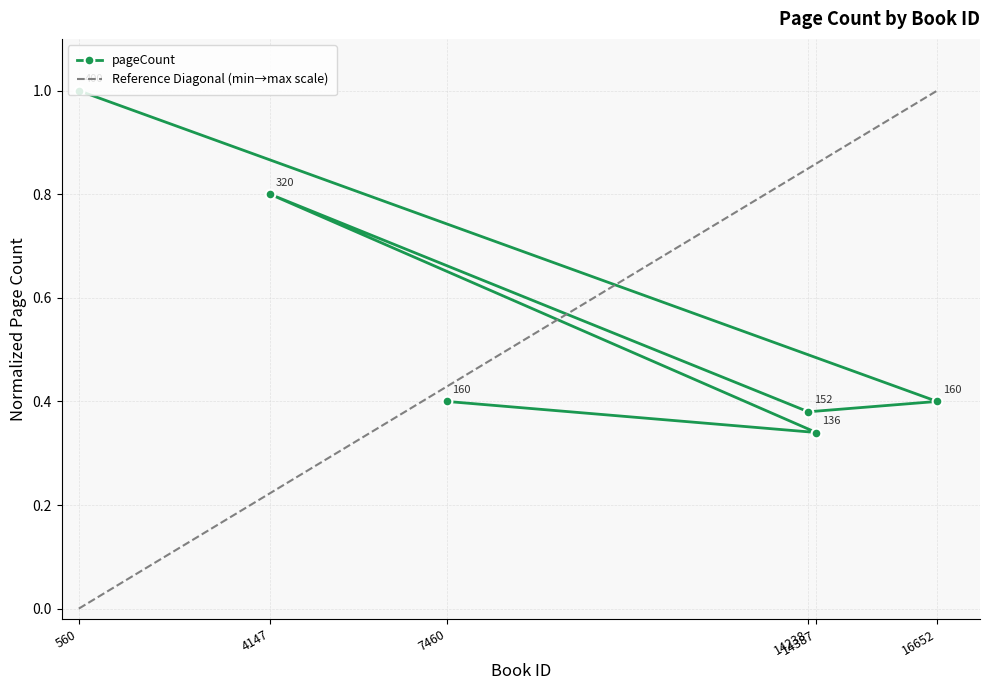

Is this an area chart (filled region under the line)?

No